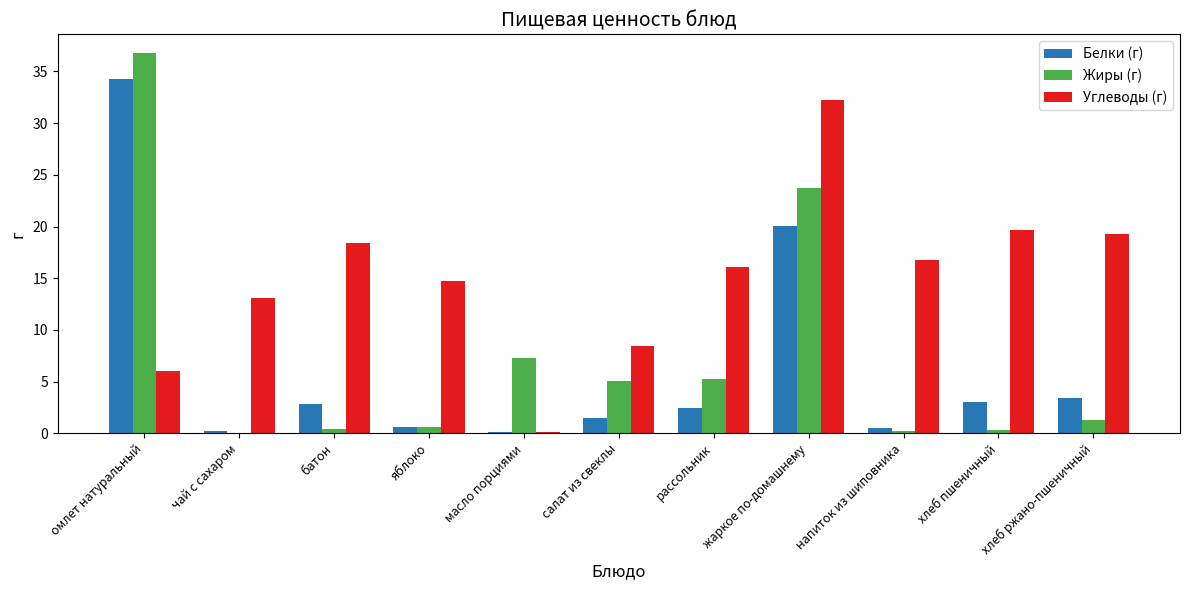

What is the maximum value for Углеводы (г)?

32.2